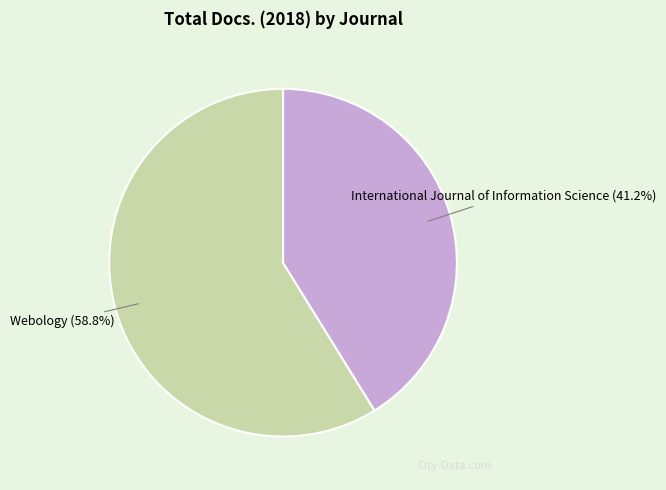

Does any single category account for the majority?

Yes